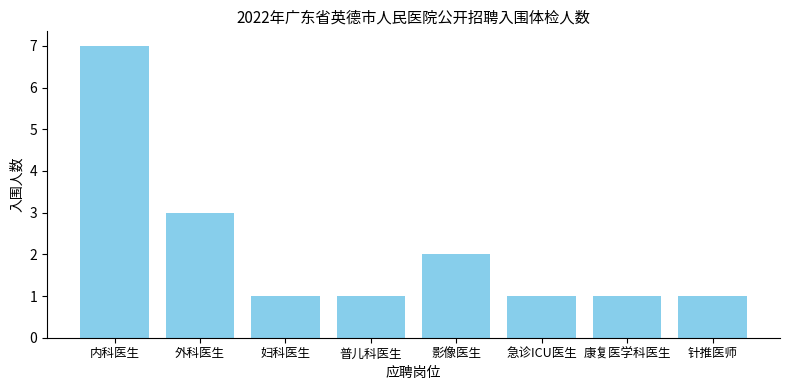

What is the change in value from 内科医生 to 普儿科医生?

-6